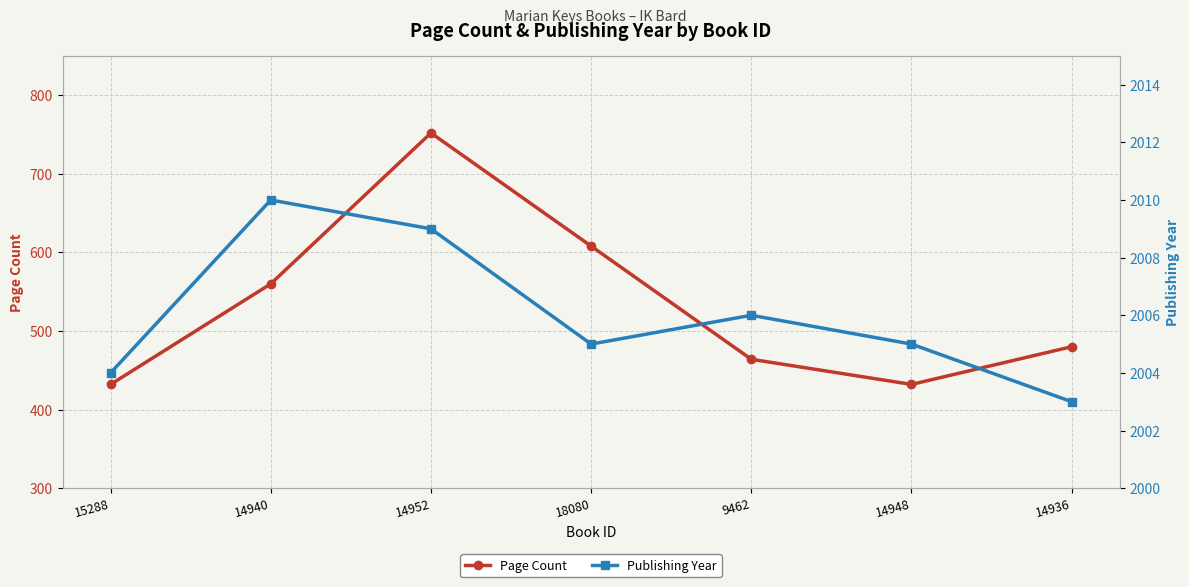

True or false: Page Count and Publishing Year cross at least once.

False